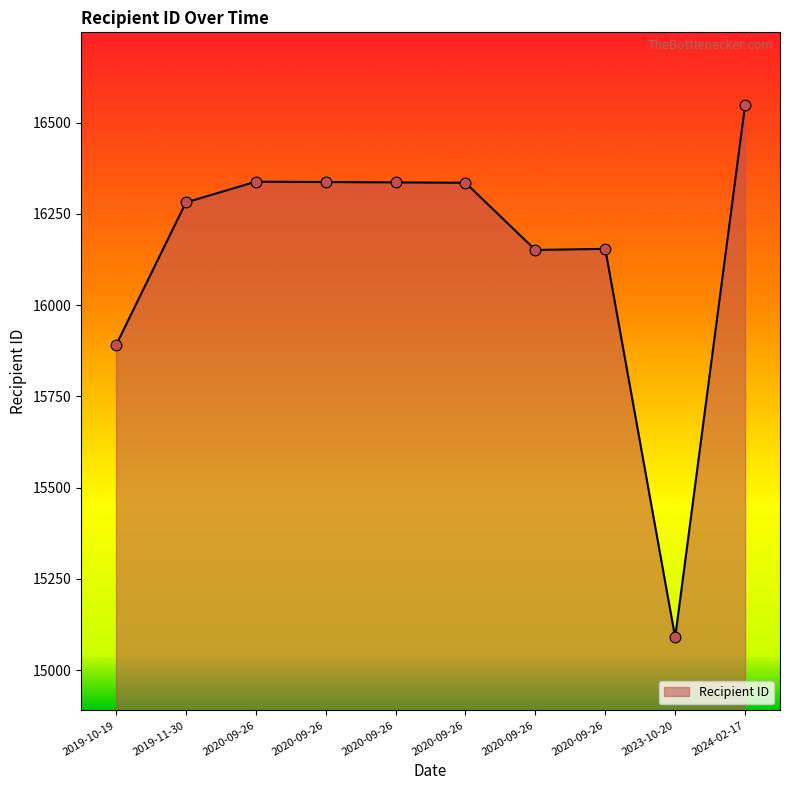

How many lines are shown in the chart?

1